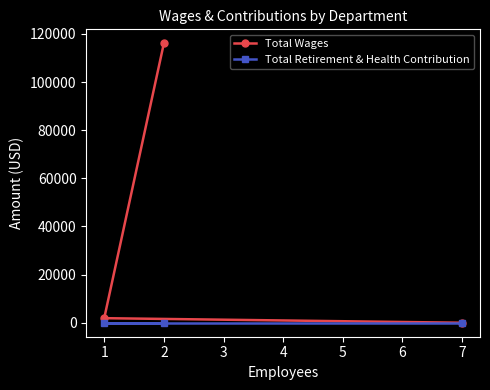

Which series changed the most between 2 and 7?

Total Wages